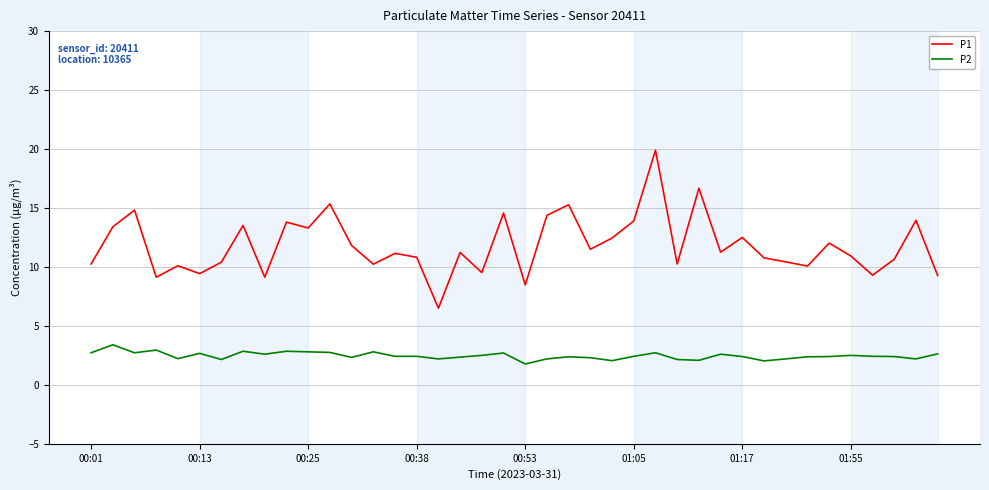

Which series has the largest total across all categories?

P1